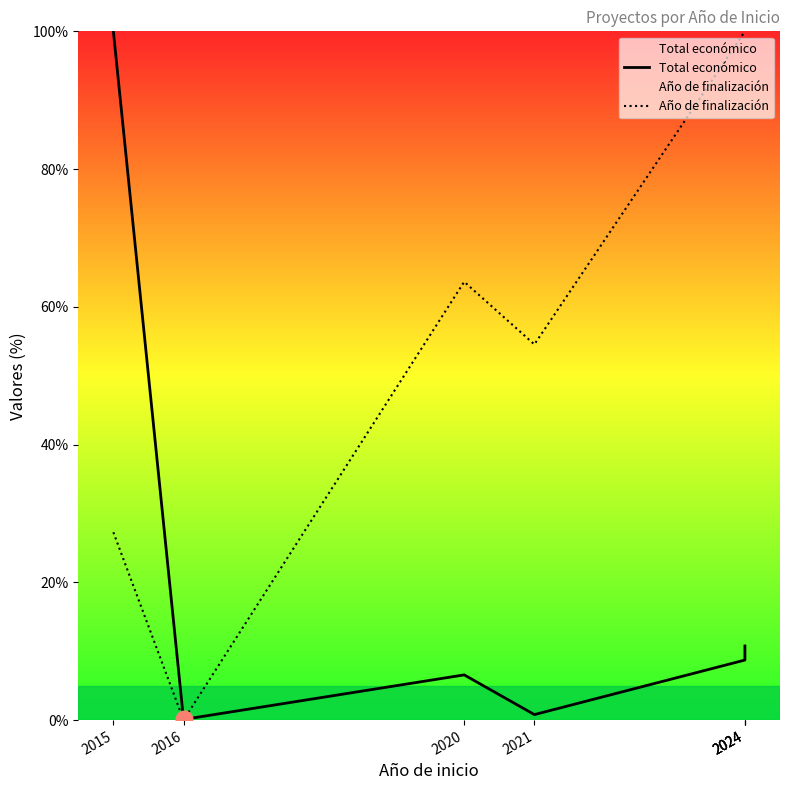

Between 2016 and 2024, which series saw the biggest shift?

Año de finalización